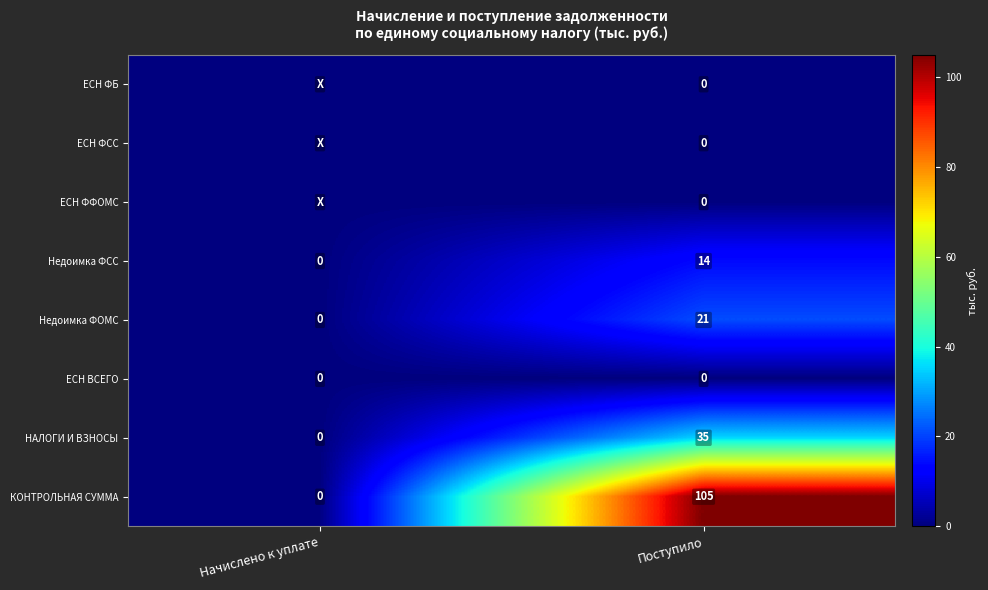

Is it true that Недоимка ФСС equals 7 at Начислено к уплате?

False